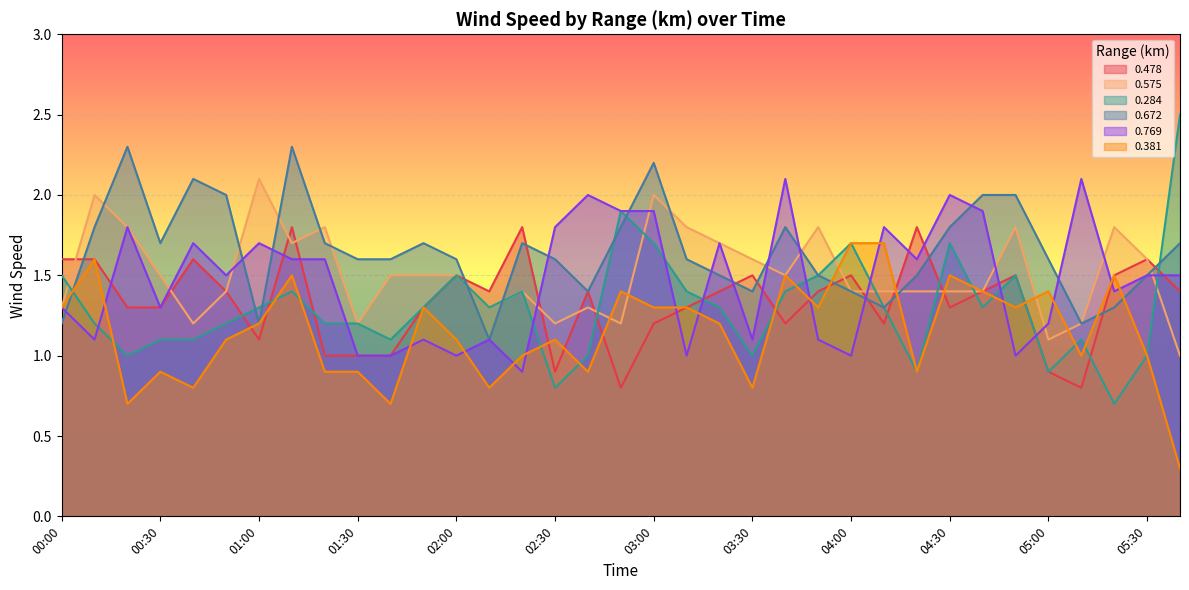

Does the chart display data point markers on the line(s)?

No